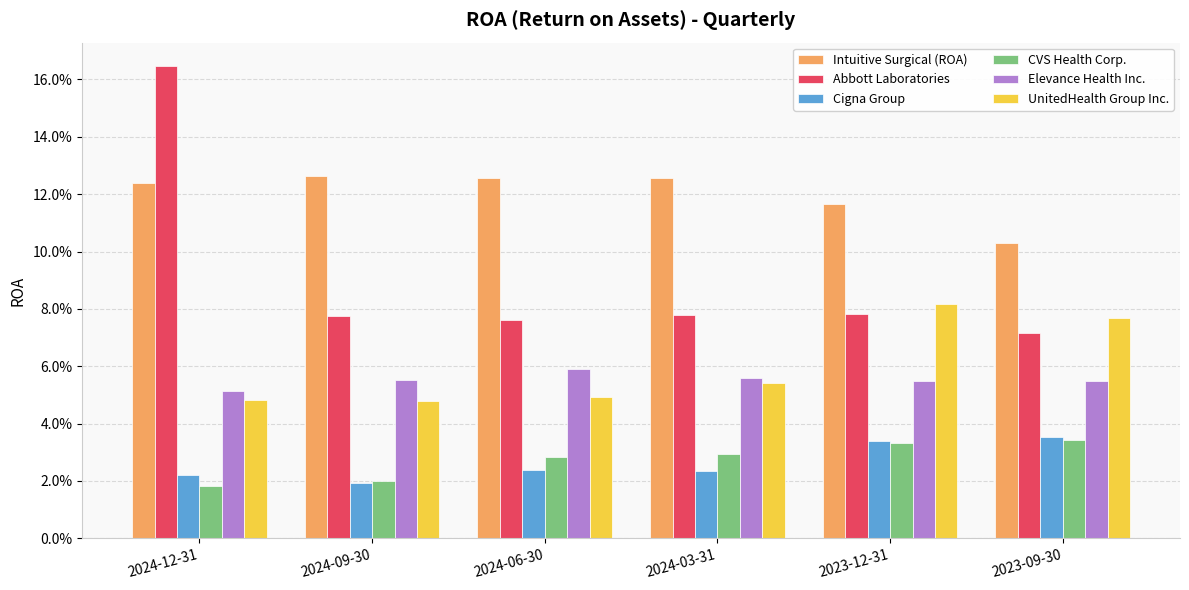

Reading right to left, what are all the values shown in this chart?

Intuitive Surgical (ROA): 0.1	0.1	0.1	0.1	0.1	0.1
Abbott Laboratories: 0.1	0.1	0.1	0.1	0.1	0.2
Cigna Group: 0.0	0.0	0.0	0.0	0.0	0.0
CVS Health Corp.: 0.0	0.0	0.0	0.0	0.0	0.0
Elevance Health Inc.: 0.1	0.1	0.1	0.1	0.1	0.1
UnitedHealth Group Inc.: 0.1	0.1	0.1	0.0	0.0	0.0